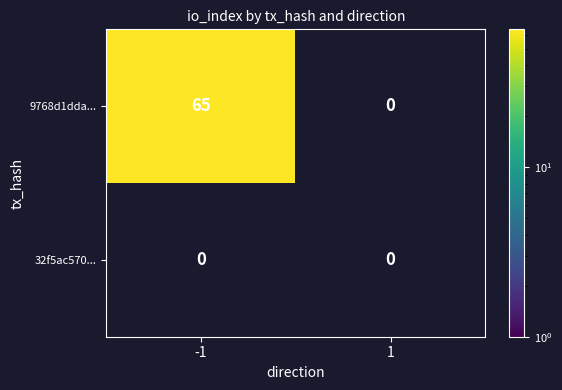

Reading left to right, transcribe all the data shown in this chart.

9768d1dda28c24e430c2292361d094808f5fa57: -1=65	1=0
32f5ac570fe1518756e751bf4a8d7d938121796: -1=0	1=0